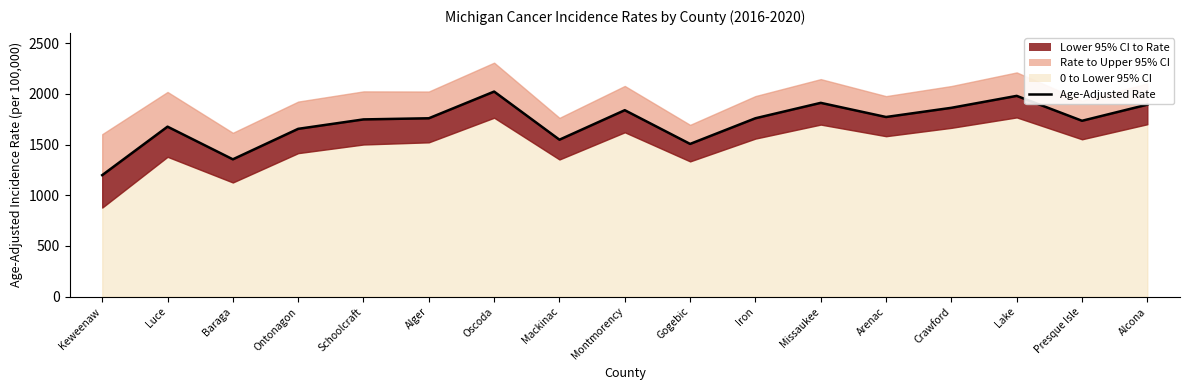

What is the sum of all values?

29208.6